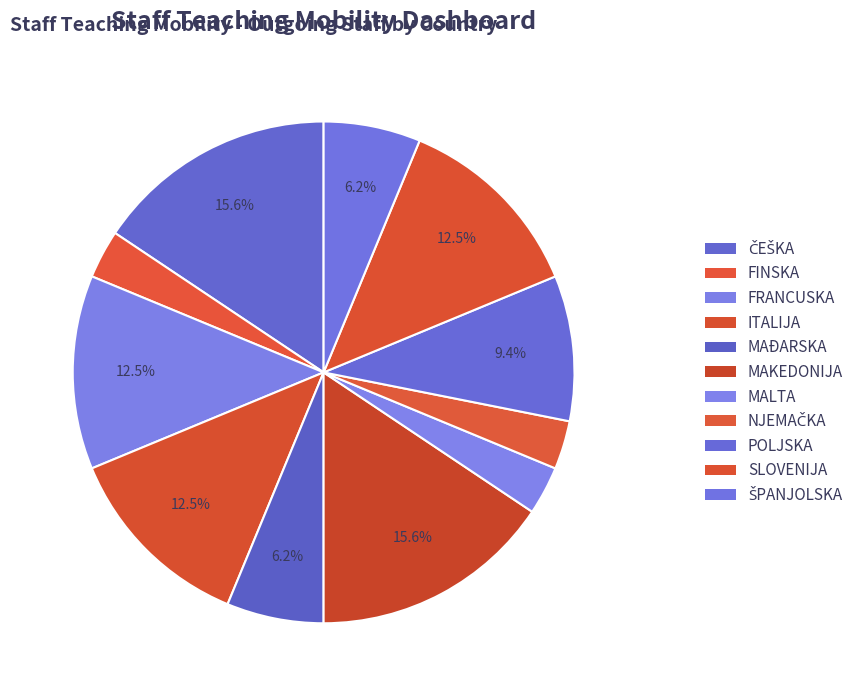

How many segments does this pie chart have?

11